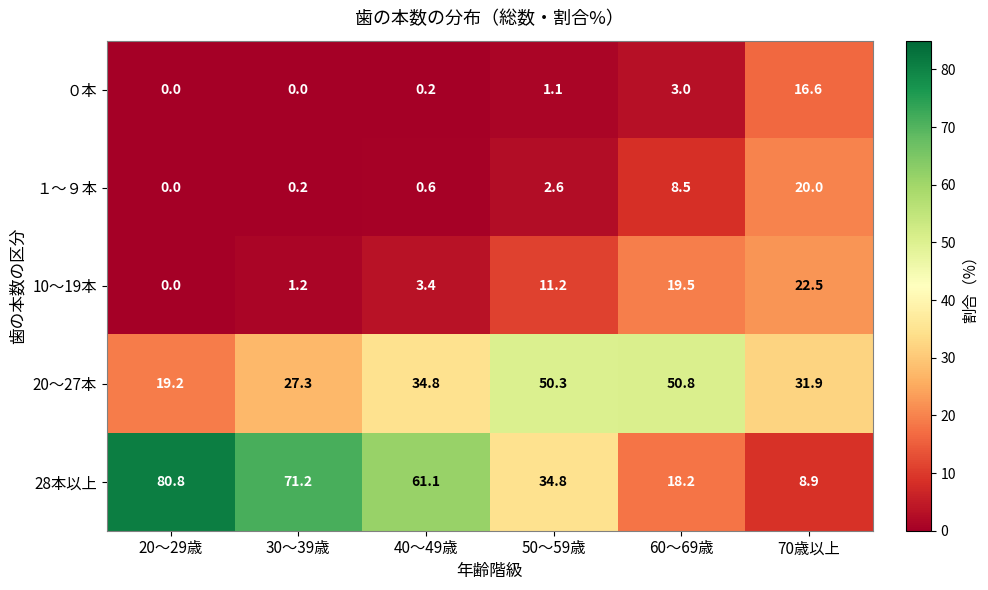

Rank the series by their maximum value, from highest to lowest.

28本以上, 20～27本, 10～19本, １～９本, ０本